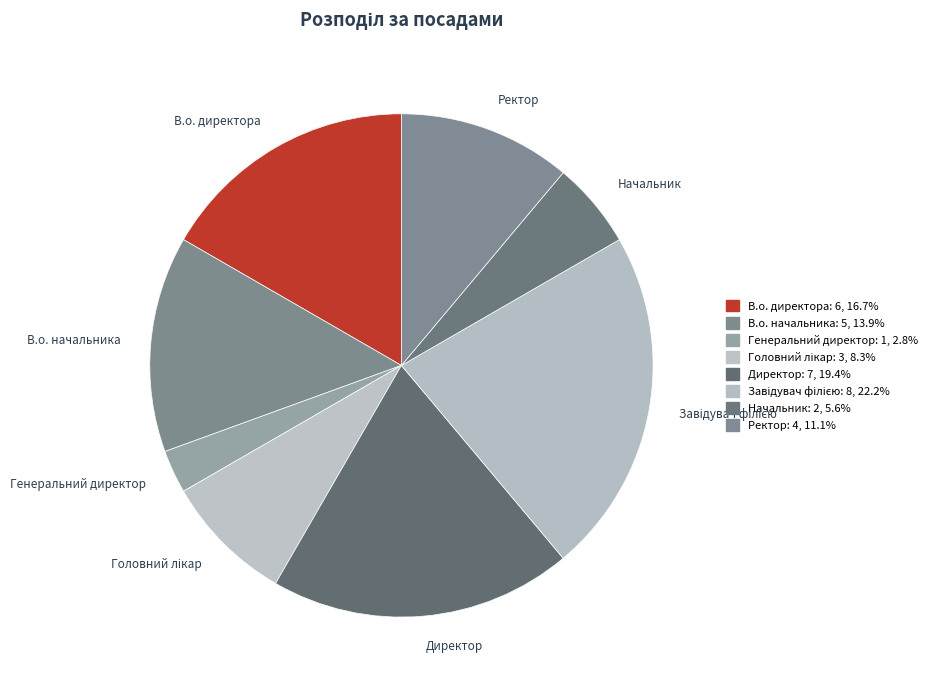

How much of the chart is everything except Генеральний директор?

97.2%